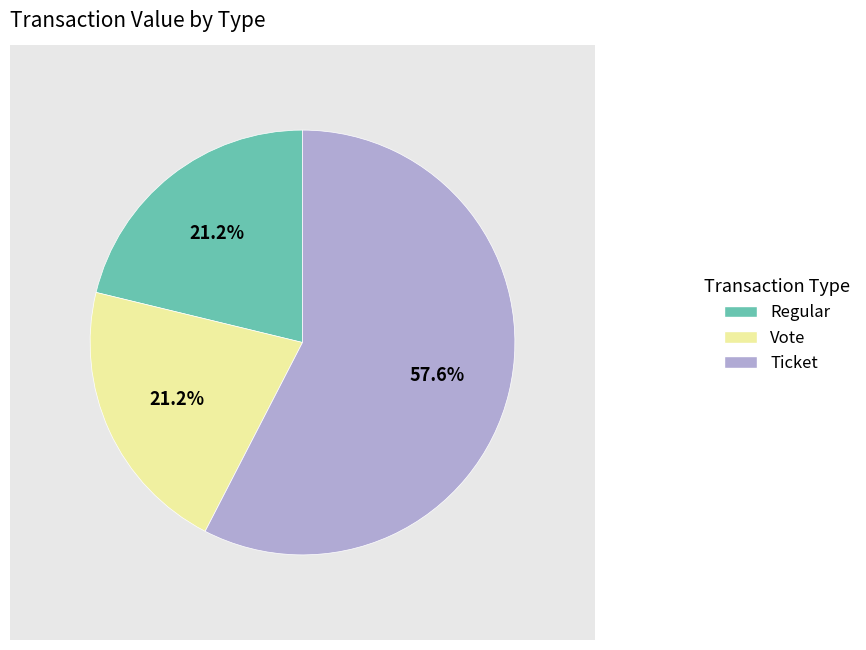

Which slice represents more than half of the pie?

Ticket